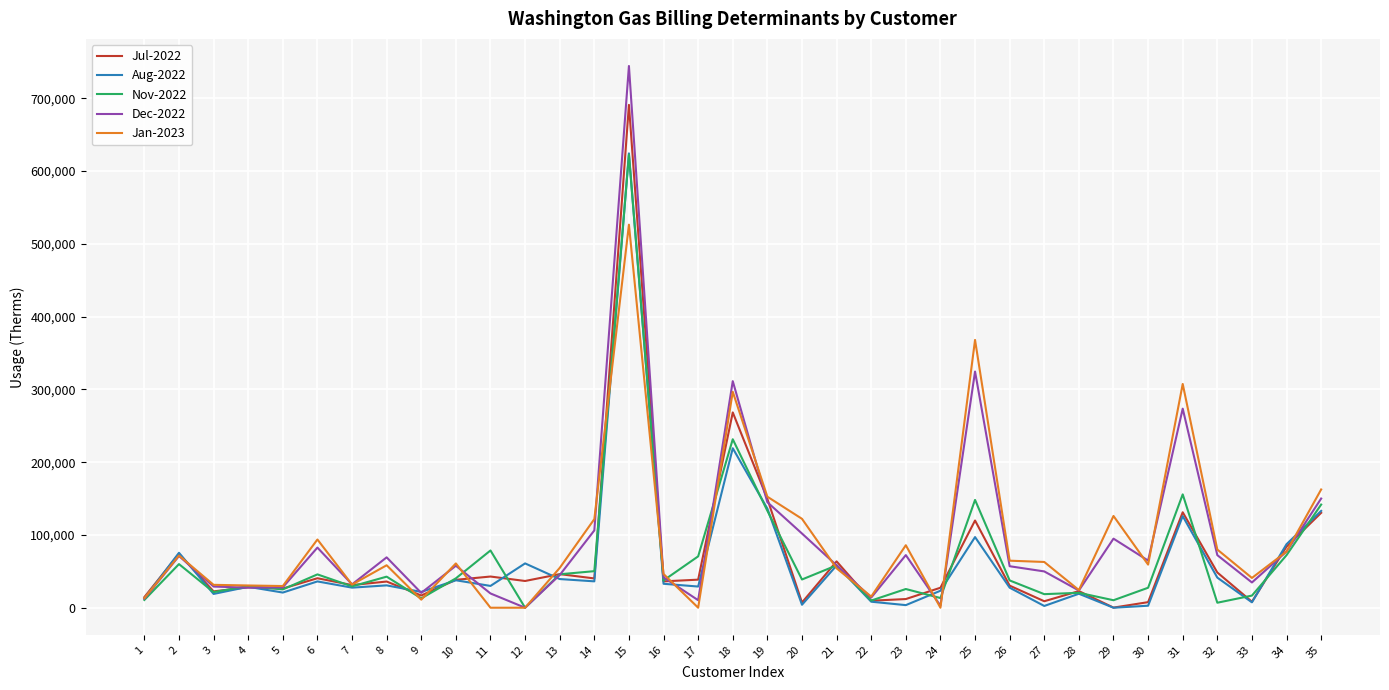

At which category is the sum across all series the highest?

15